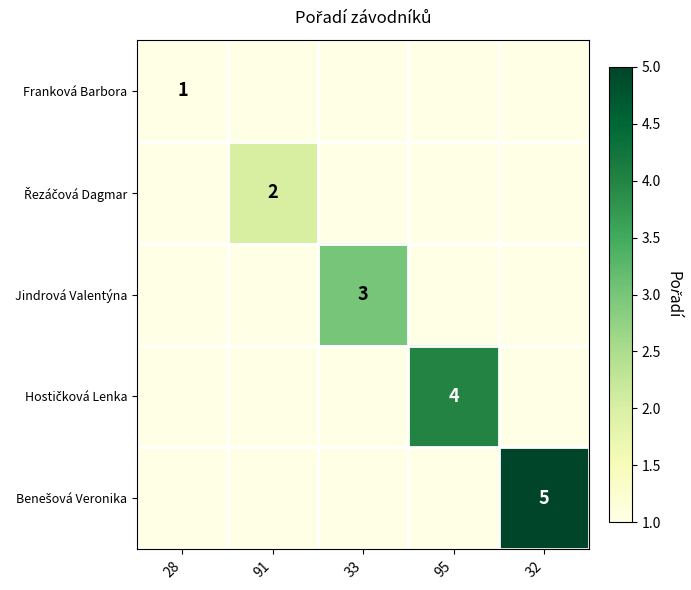

Rank the series by their average value, from lowest to highest.

Franková Barbora, Řezáčová Dagmar, Jindrová Valentýna, Hostičková Lenka, Benešová Veronika